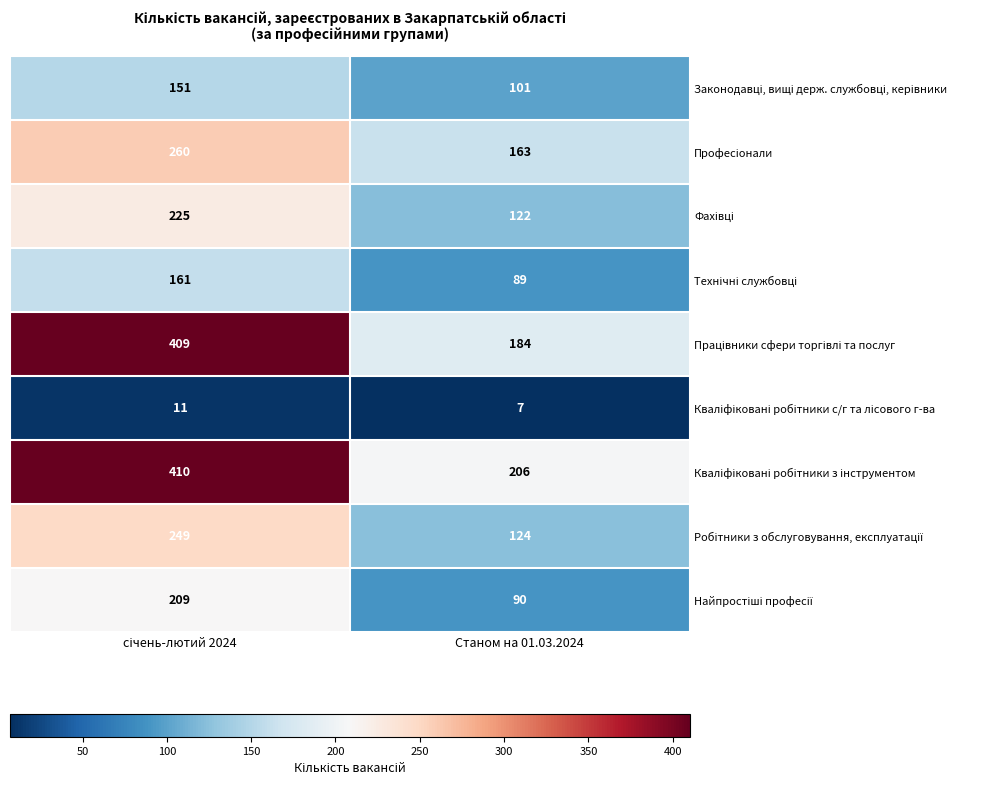

What is the difference between the highest and lowest values at Станом на 01.03.2024?

199